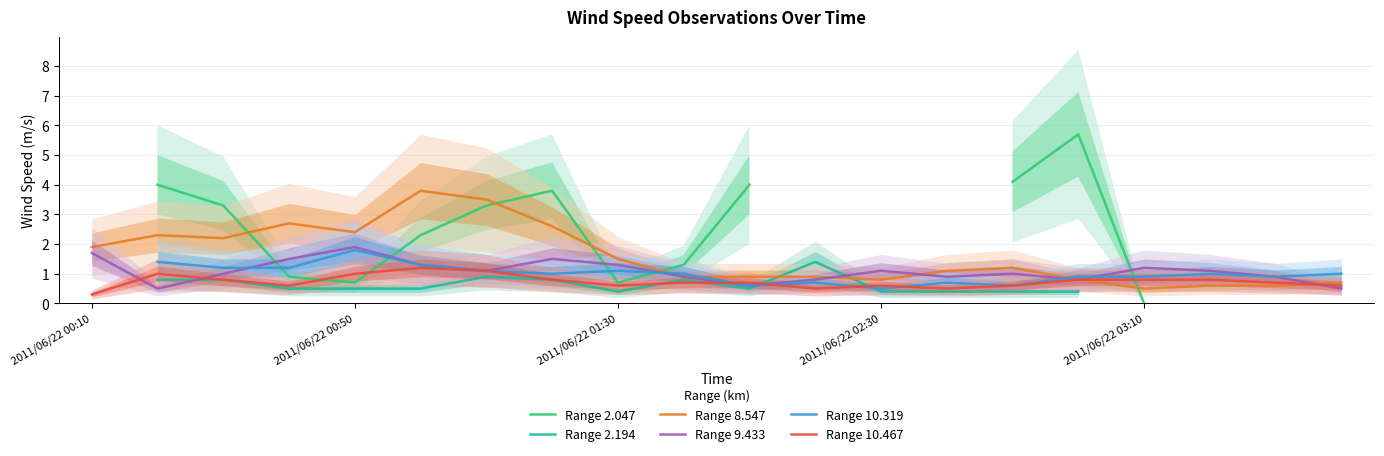

What is the maximum value for Range 9.433?

1.9